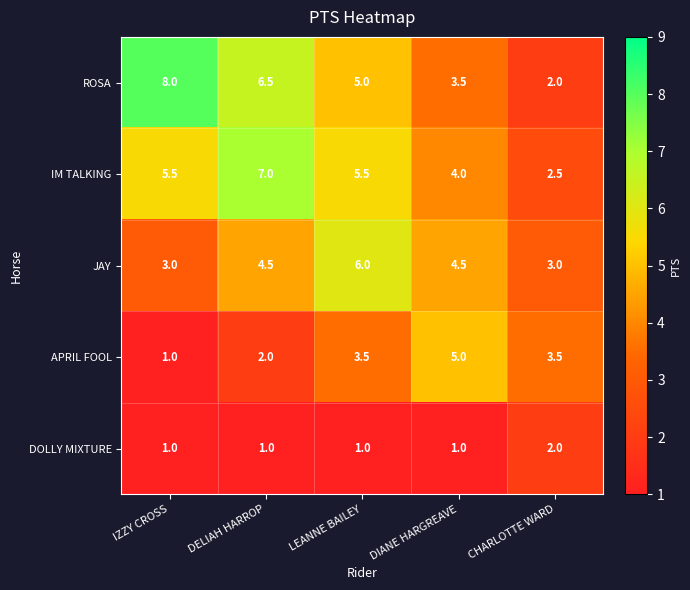

Reading right to left, transcribe all the data shown in this chart.

ROSA: 2.0	3.5	5.0	6.5	8.0
IM TALKING: 2.5	4.0	5.5	7.0	5.5
JAY: 3.0	4.5	6.0	4.5	3.0
APRIL FOOL: 3.5	5.0	3.5	2.0	1.0
DOLLY MIXTURE: 2.0	1.0	1.0	1.0	1.0